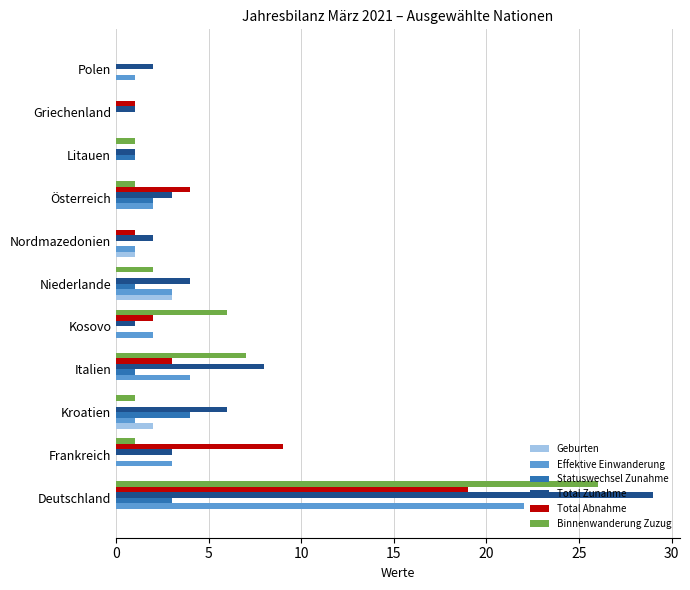

What is the highest value of the Effektive Einwanderung series?

22